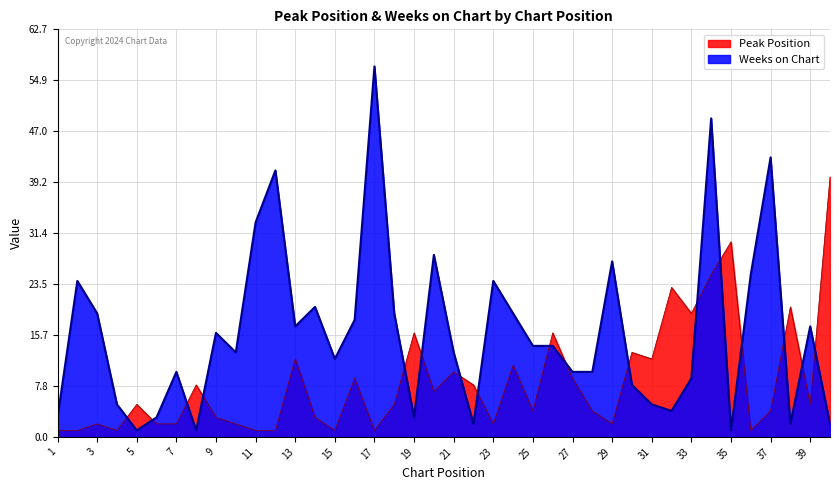

How many lines are shown in the chart?

2